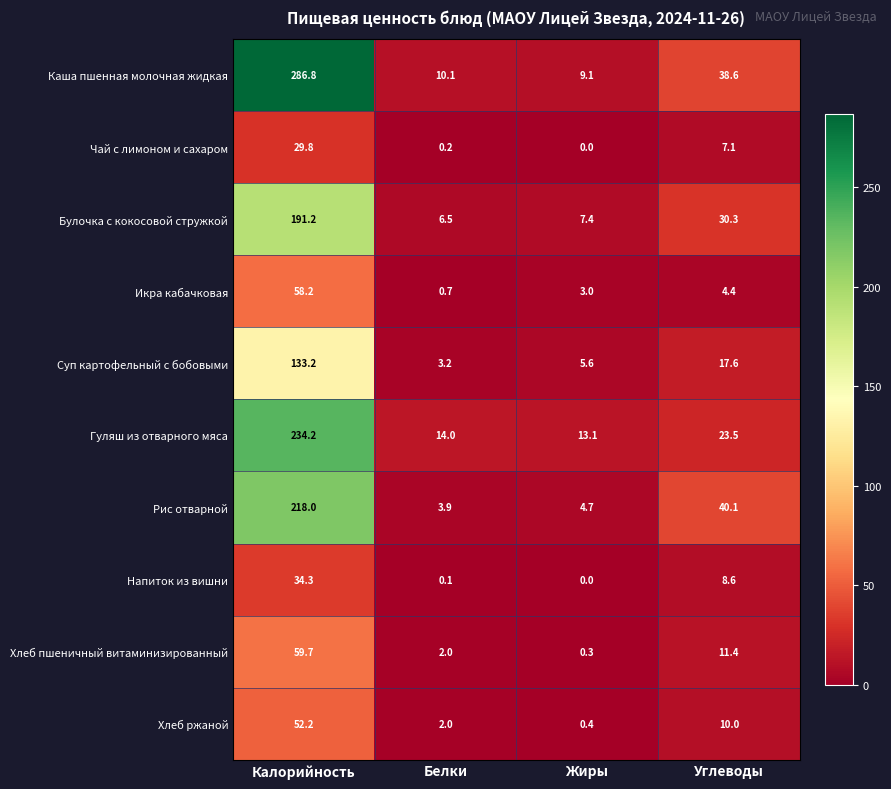

What is the approximate value of Каша пшенная молочная жидкая at Калорийность?

286.8